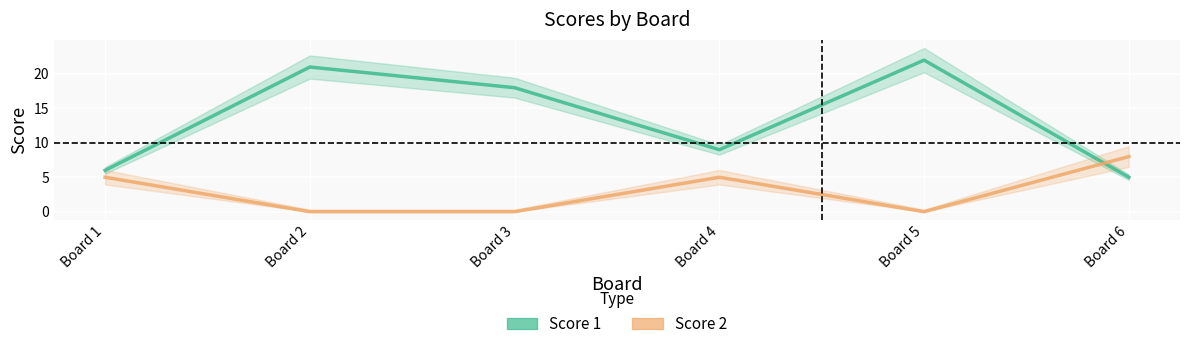

At which category does the chart reach its minimum across all series?

Board 2